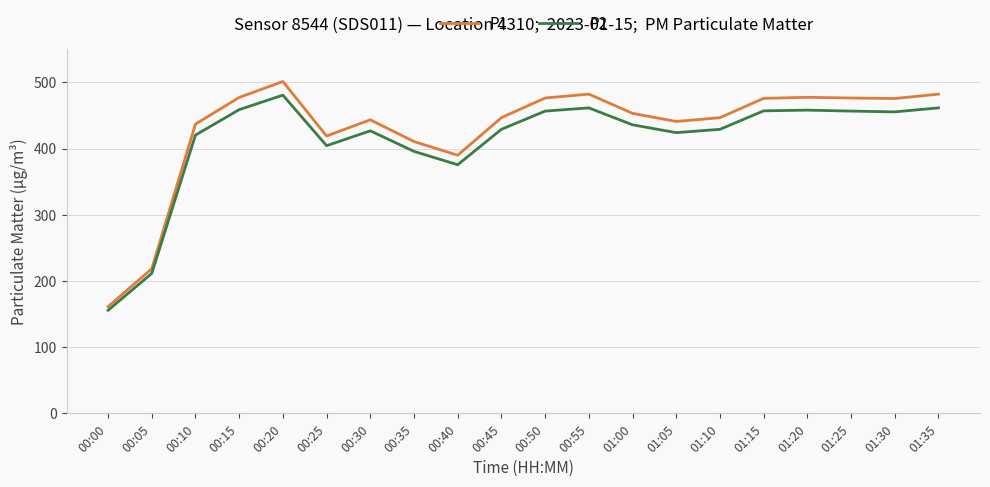

The P2 series shows 429.2 at 01:10. True or false?

True